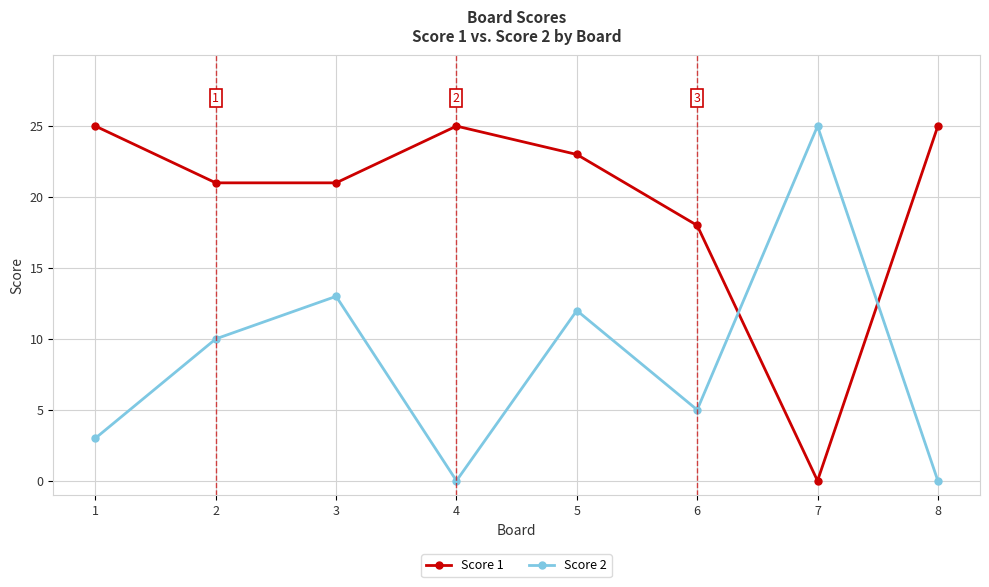

After their last crossing, which series has the higher values: Score 2 or Score 1?

Score 1